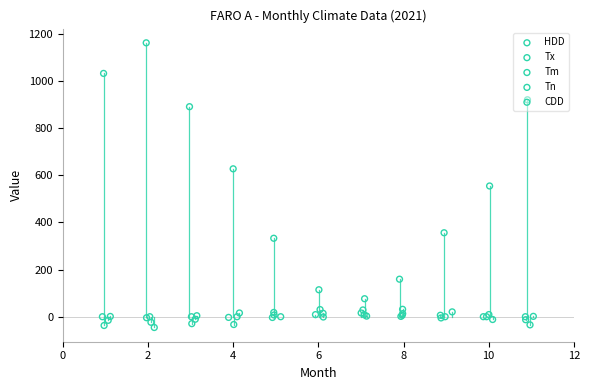

What are all the series names shown in the legend?

HDD, Tx, Tm, Tn, CDD